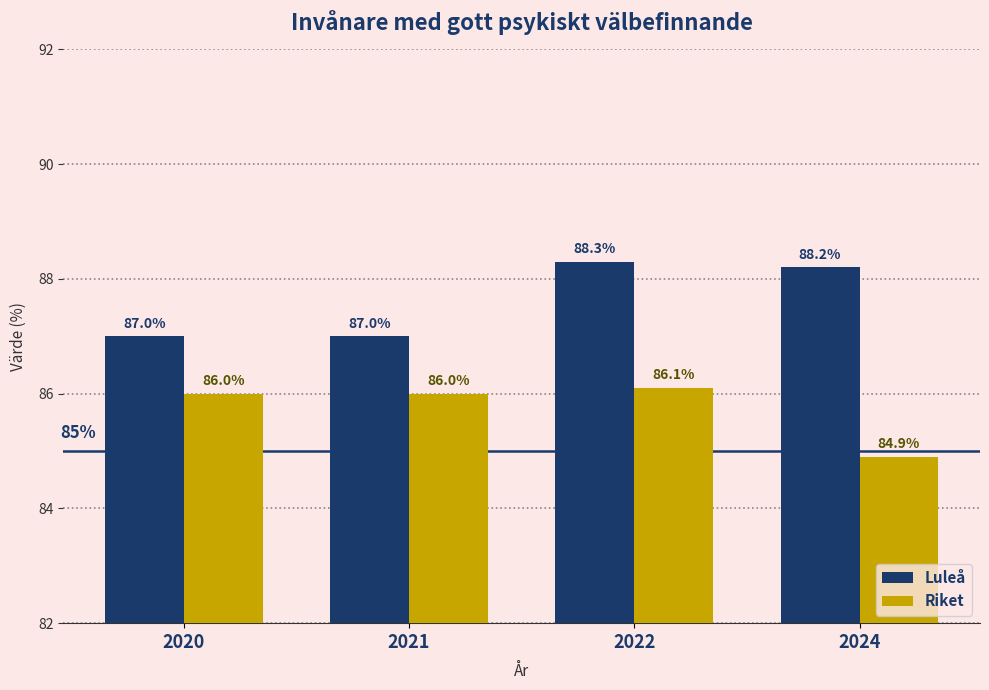

At which category is the sum across all series the highest?

2022